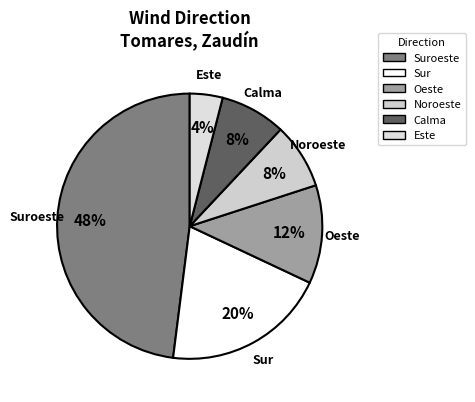

True or false: Noroeste accounts for 19% of the total.

False